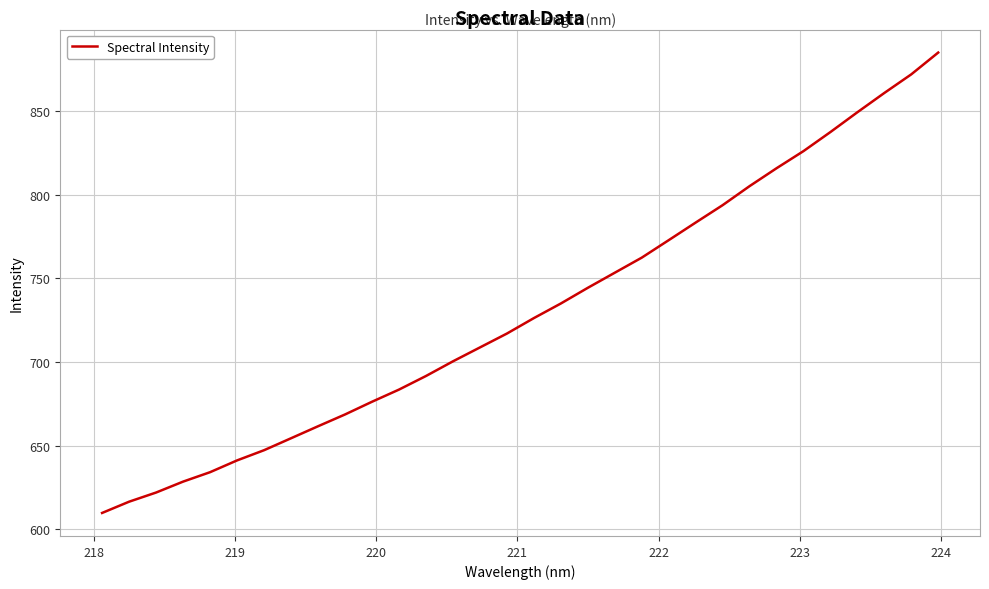

What is the greatest value displayed?

884.9